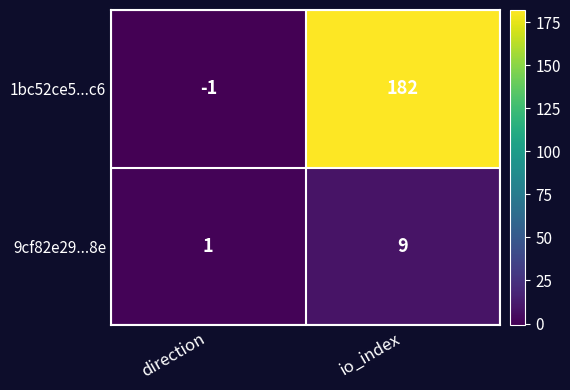

What is the sum of the 9cf82e29...8e values at direction and io_index?

10